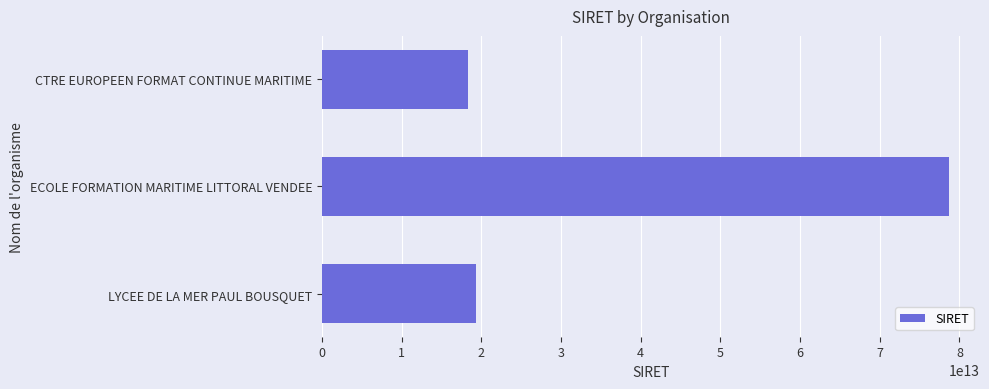

True or false: the data shows 31936194534327 at LYCEE DE LA MER PAUL BOUSQUET.

False